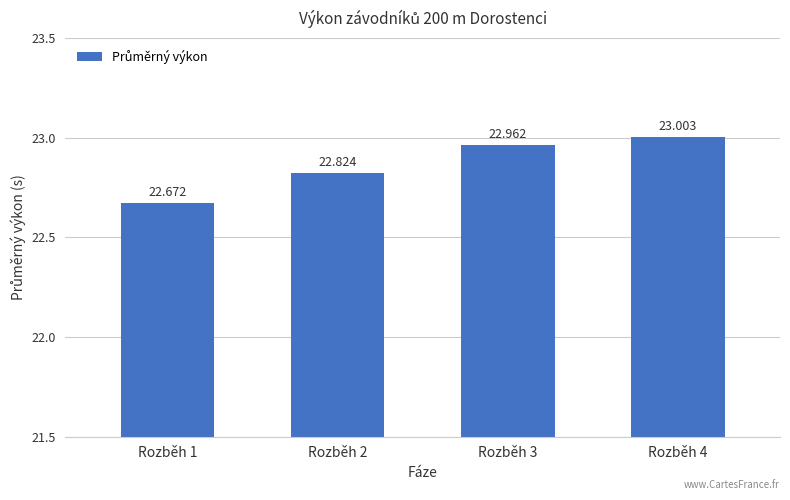

Rank the categories by value from lowest to highest.

Rozběh 1, Rozběh 2, Rozběh 3, Rozběh 4